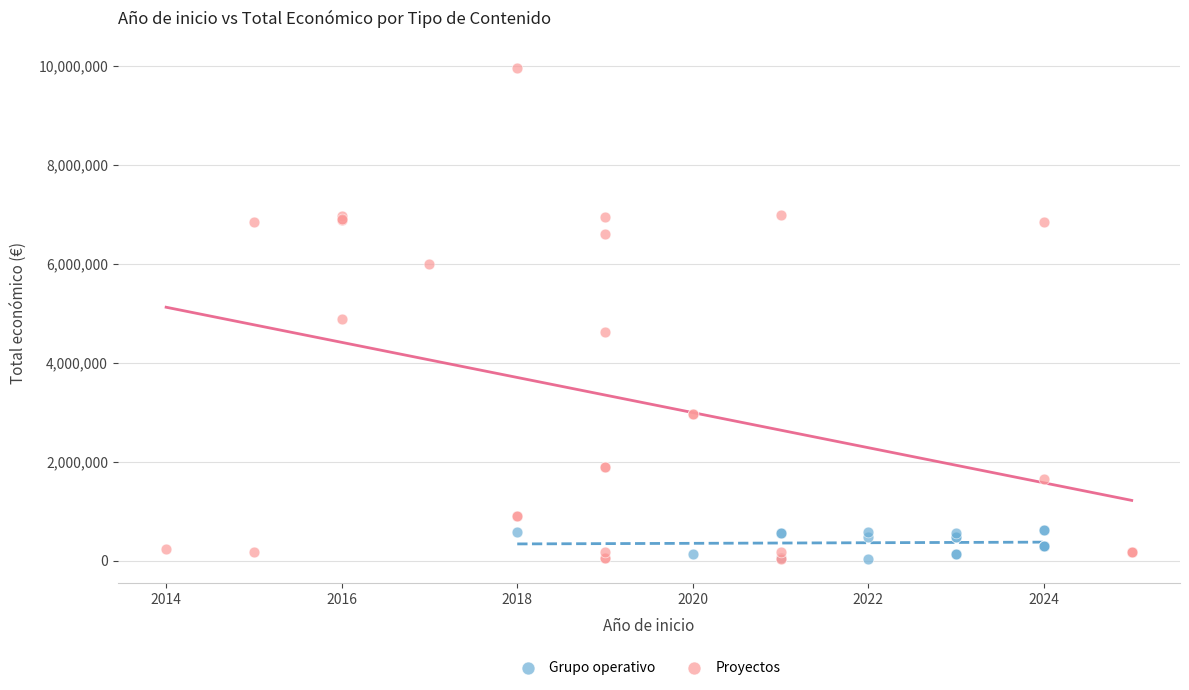

Which series contains the highest Y value?

Proyectos